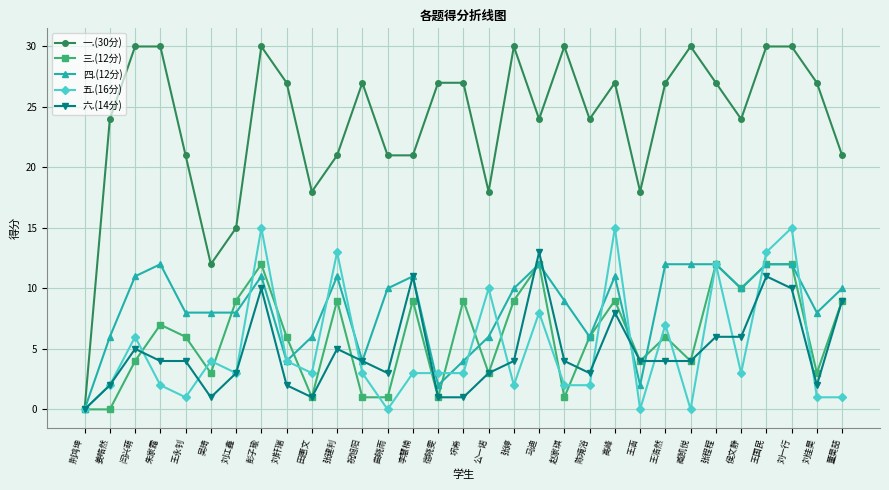

What position from the left is 彭子瑜?

8